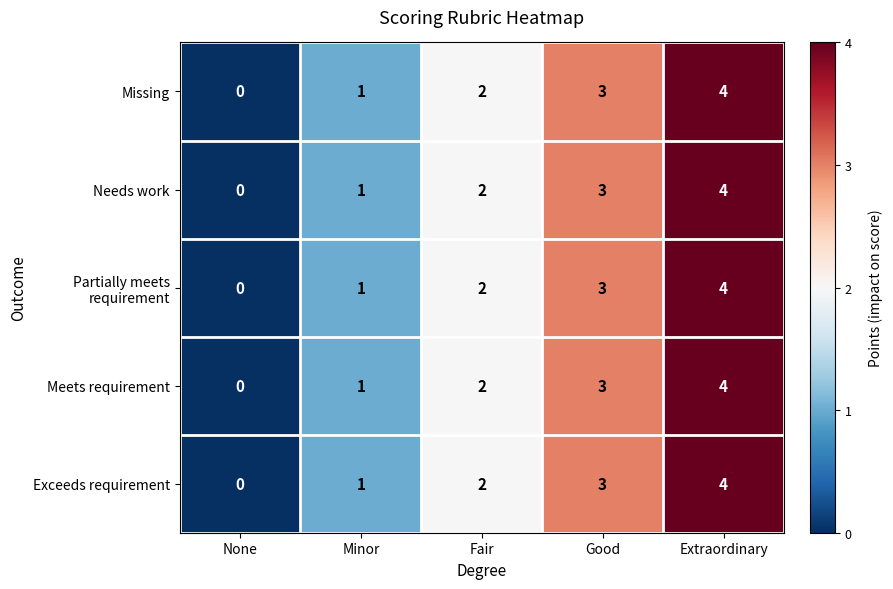

What is the sum of all Missing values?

10